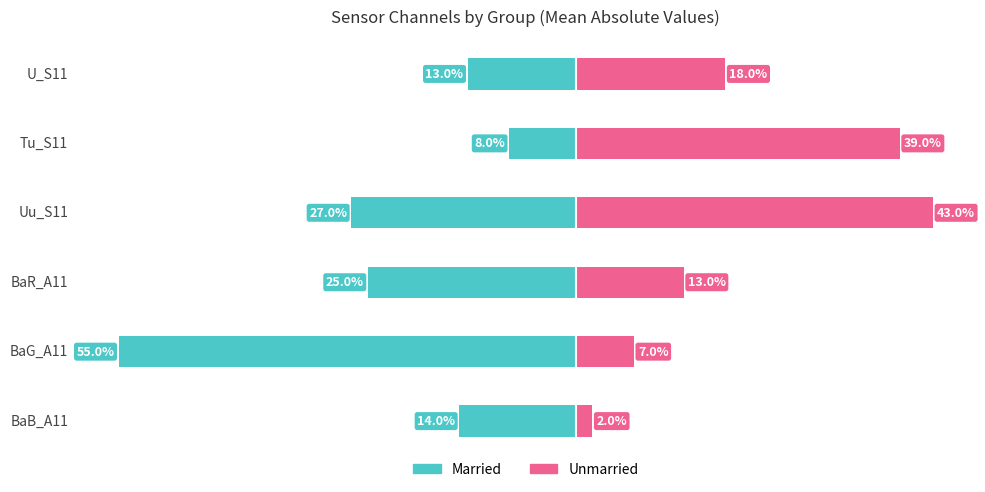

Reading right to left, list all the values displayed in this chart.

Married: -0.1	-0.1	-0.3	-0.2	-0.6	-0.1
Unmarried: 0.2	0.4	0.4	0.1	0.1	0.0